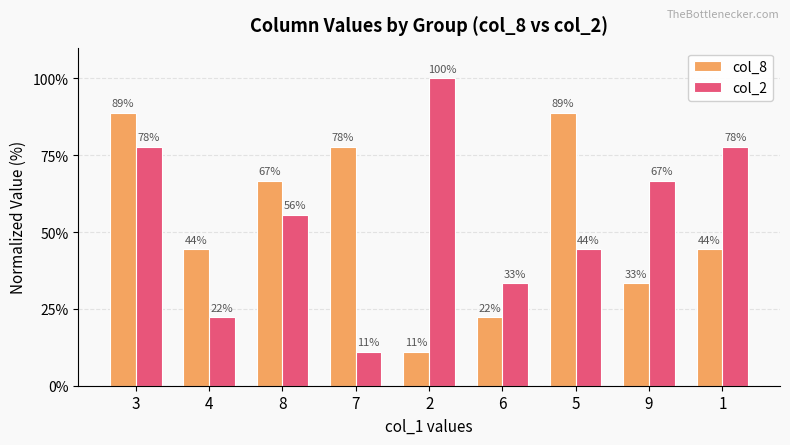

What are all the series names shown in the legend?

col_8, col_2